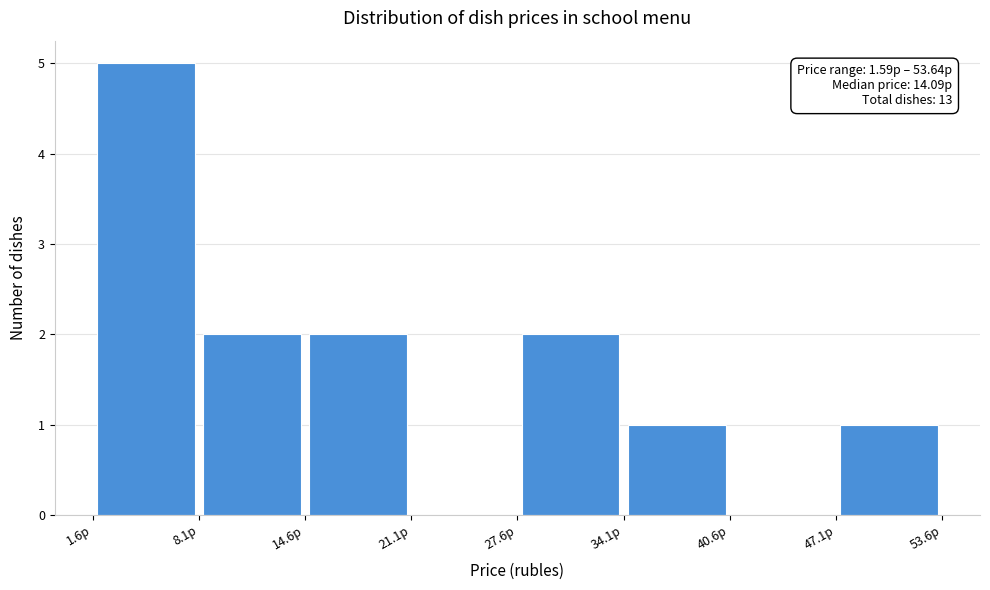

Which range on the x-axis has the tallest bar?

2 to 8